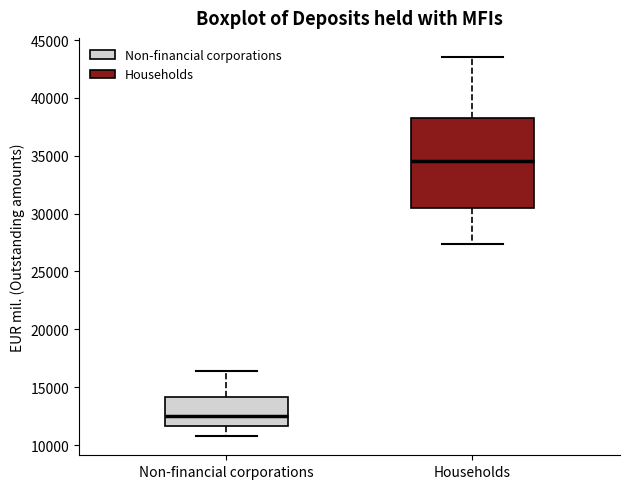

Reading left to right, read every box against the y-axis: the position of its median line, the range the box covers, and the ends of its whiskers. The values are not printed on the chart, so give them approximately, as read against the axis.

Non-financial corporations: median 12500, box 11500 to 14000, whiskers 11000 to 16500
Households: median 34500, box 30500 to 38500, whiskers 27500 to 43500